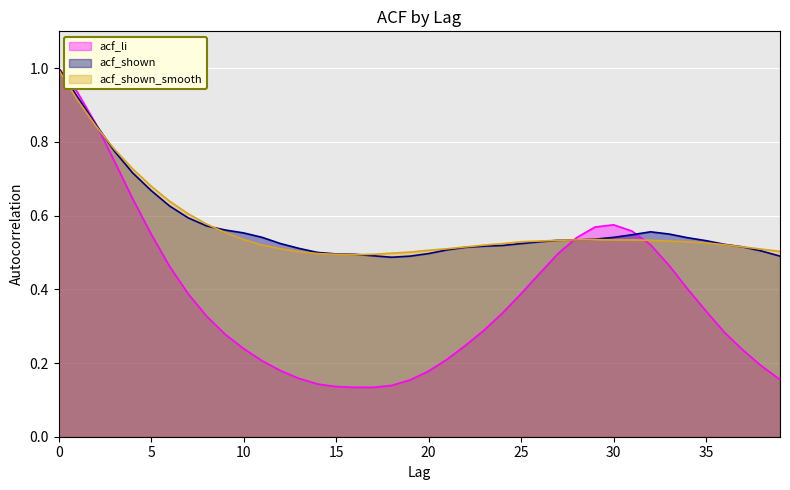

Is it true that acf_shown equals 0.5 at 36?

True